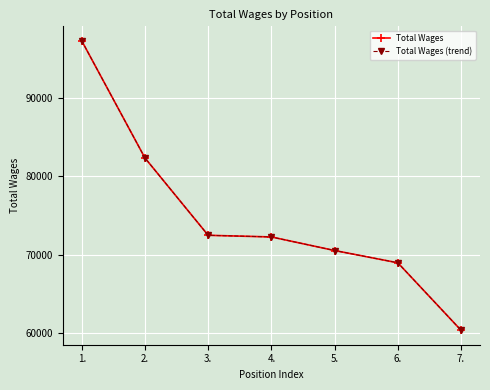

At which category is the sum across all series the highest?

1.